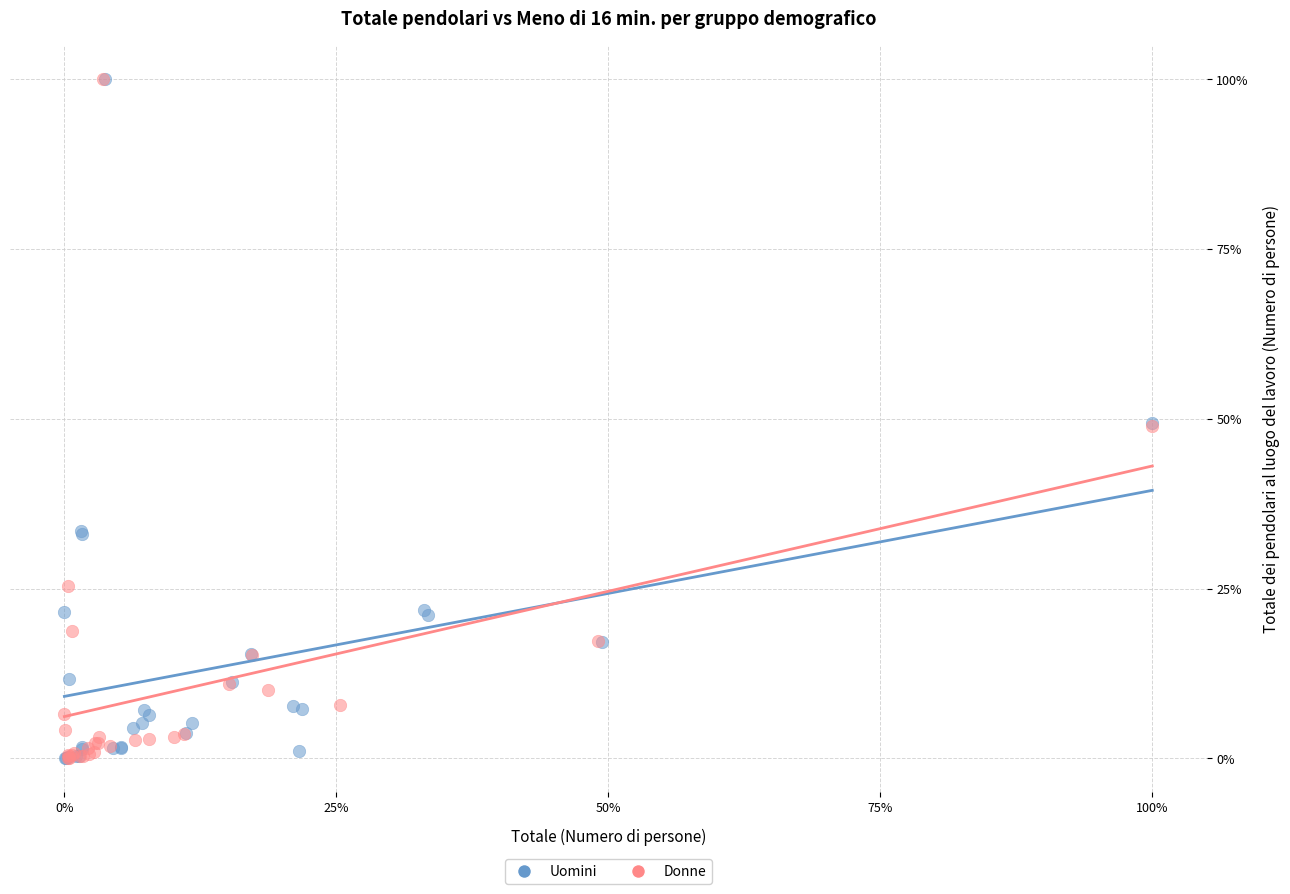

What are all the series names shown in the legend?

Uomini, Donne